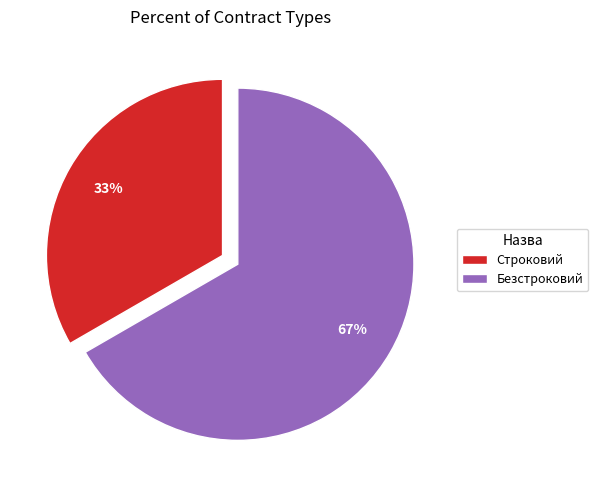

Combined, do Строковий and Безстроковий account for over 50%?

Yes